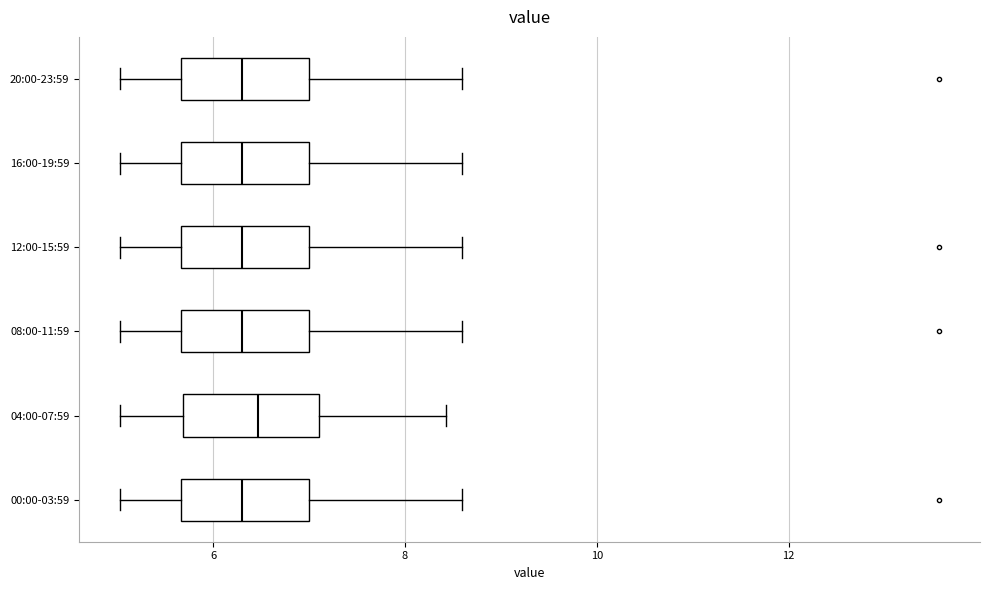

Reading bottom to top, read every box against the x-axis: the position of its median line, the range the box covers, and the ends of its whiskers. The values are not printed on the chart, so give them approximately, as read against the axis.

00:00-03:59: median 6.4, box 5.6 to 7.0, whiskers 5.0 to 8.6
04:00-07:59: median 6.4, box 5.6 to 7.2, whiskers 5.0 to 8.4
08:00-11:59: median 6.4, box 5.6 to 7.0, whiskers 5.0 to 8.6
12:00-15:59: median 6.4, box 5.6 to 7.0, whiskers 5.0 to 8.6
16:00-19:59: median 6.4, box 5.6 to 7.0, whiskers 5.0 to 8.6
20:00-23:59: median 6.4, box 5.6 to 7.0, whiskers 5.0 to 8.6